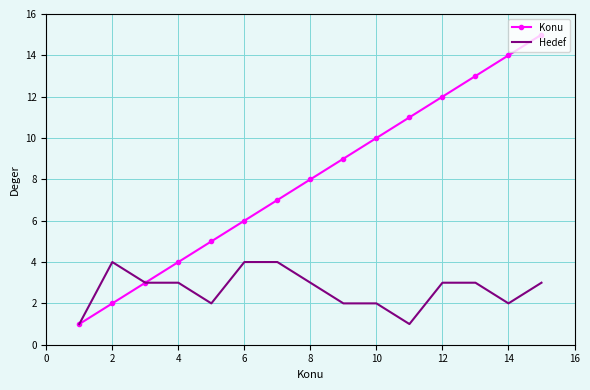

List the series in order of their peak value, lowest first.

Hedef, Konu